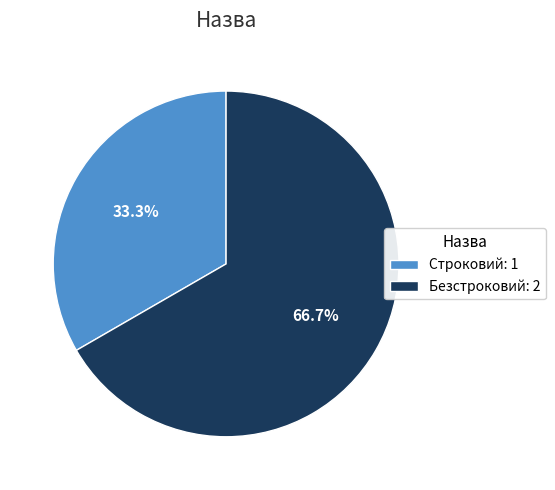

What is the total percentage of Строковий and Безстроковий?

100.0%